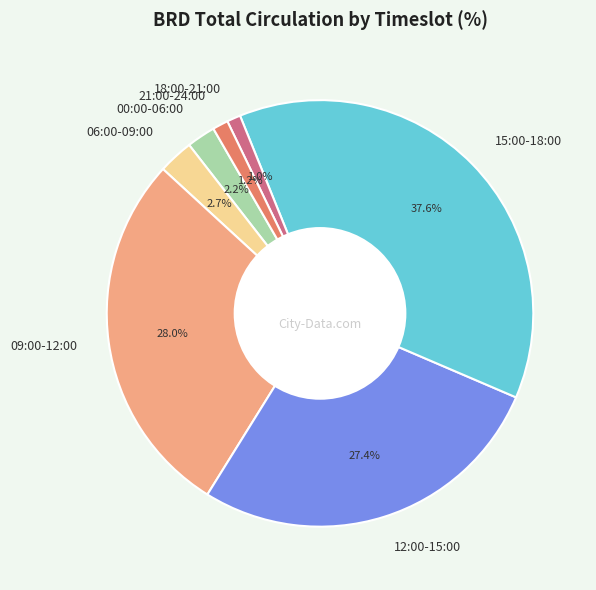

Does 15:00-18:00 account for over 50% of the chart?

No